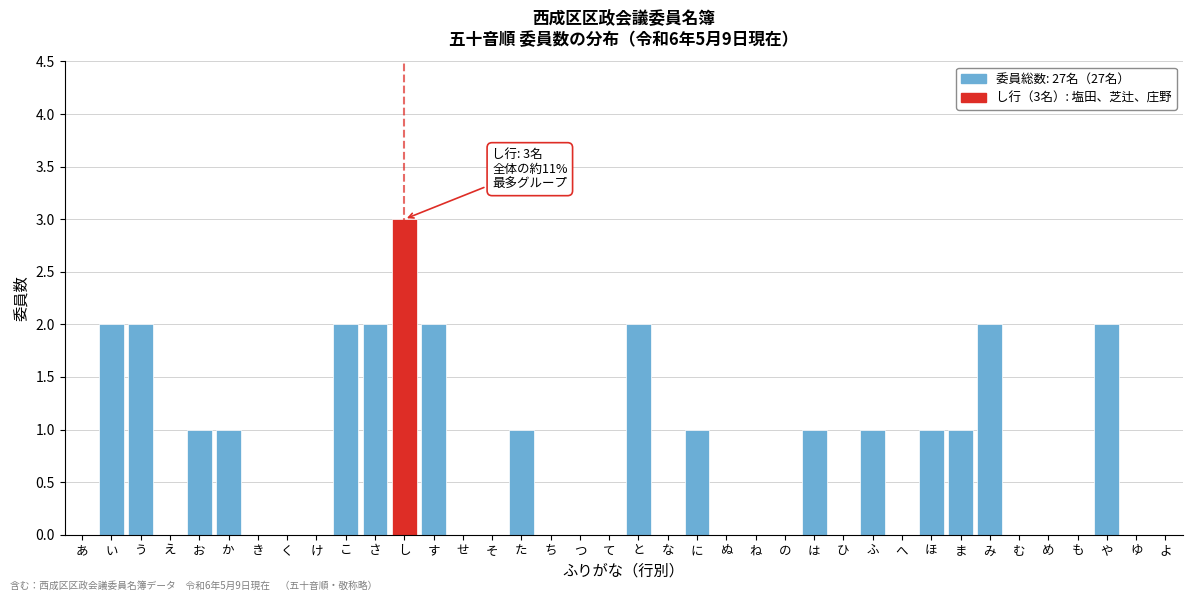

What is the sum of all values?

27